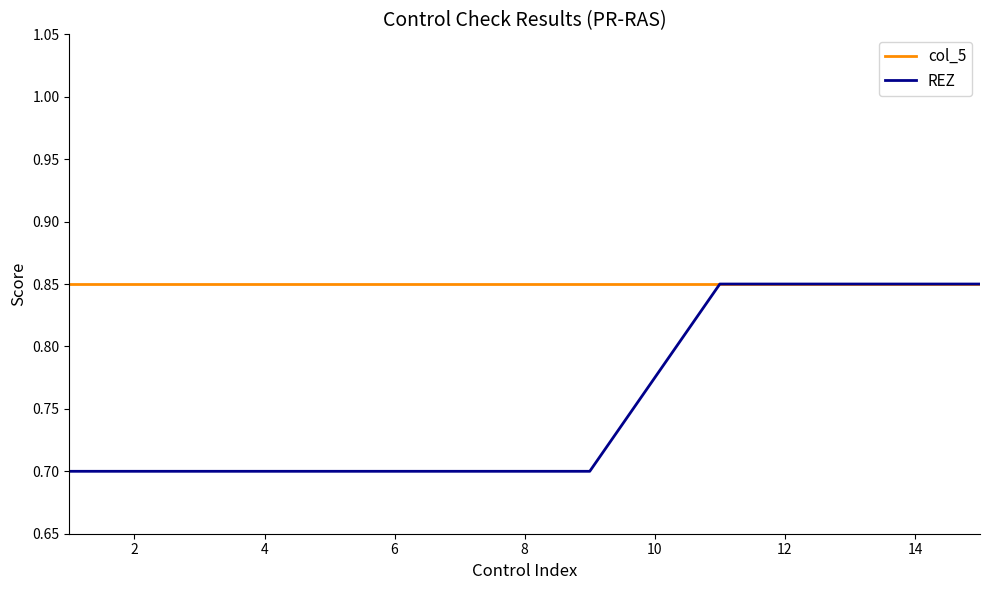

How many lines are shown in the chart?

2